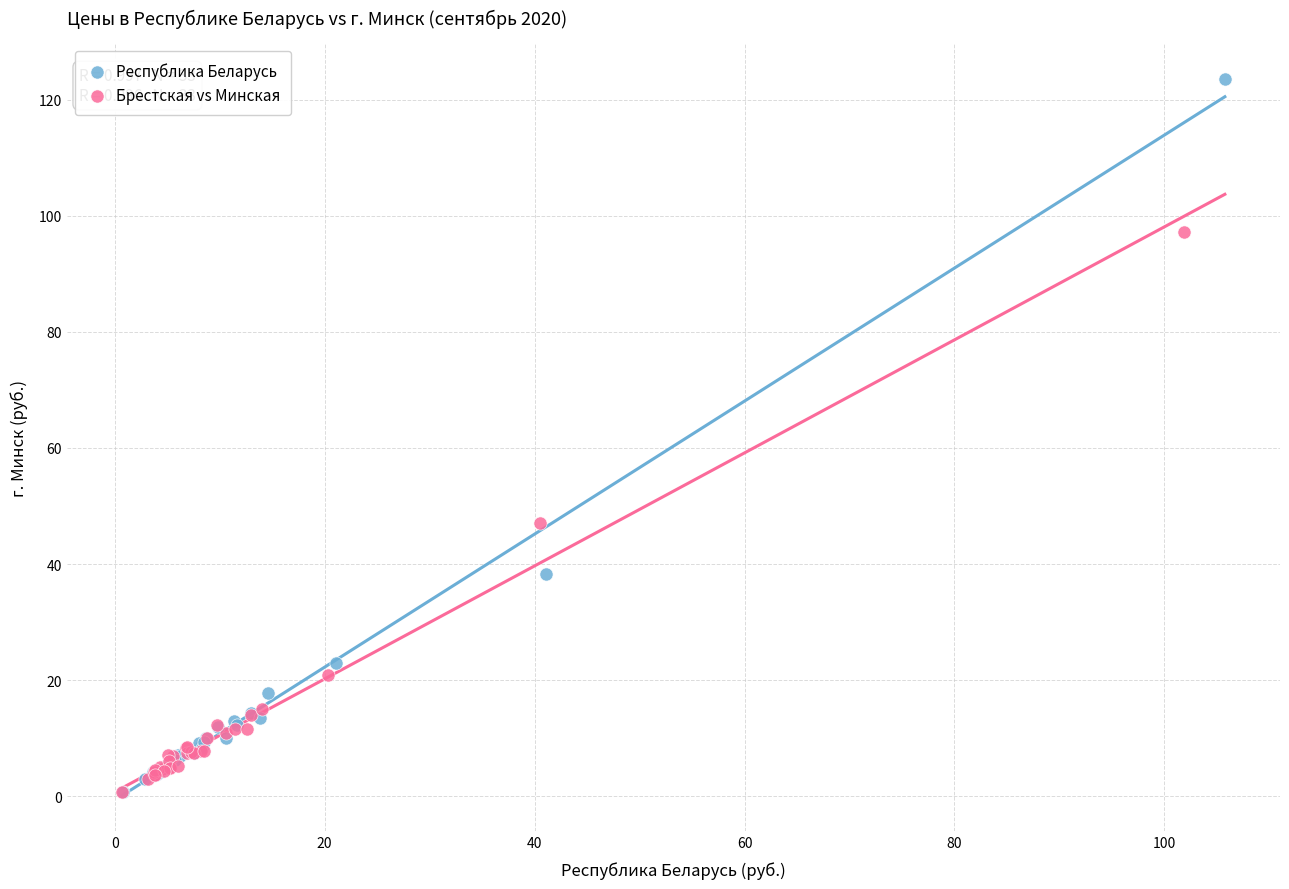

Which series contains the highest Y value?

Республика Беларусь